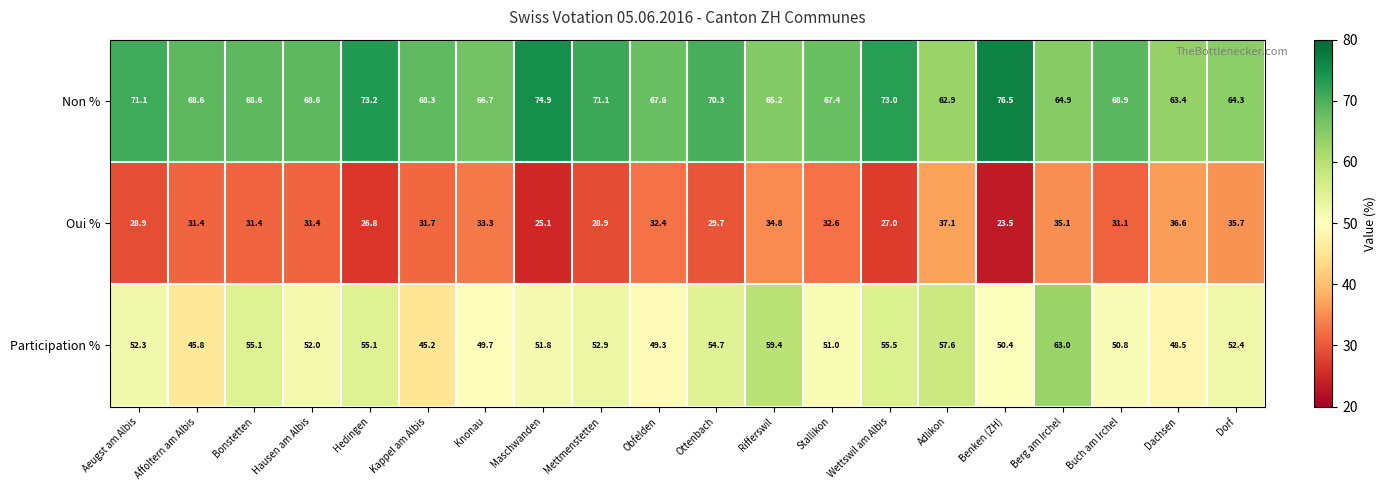

The value of Participation % at Affoltern am Albis is 65.9. True or false?

False